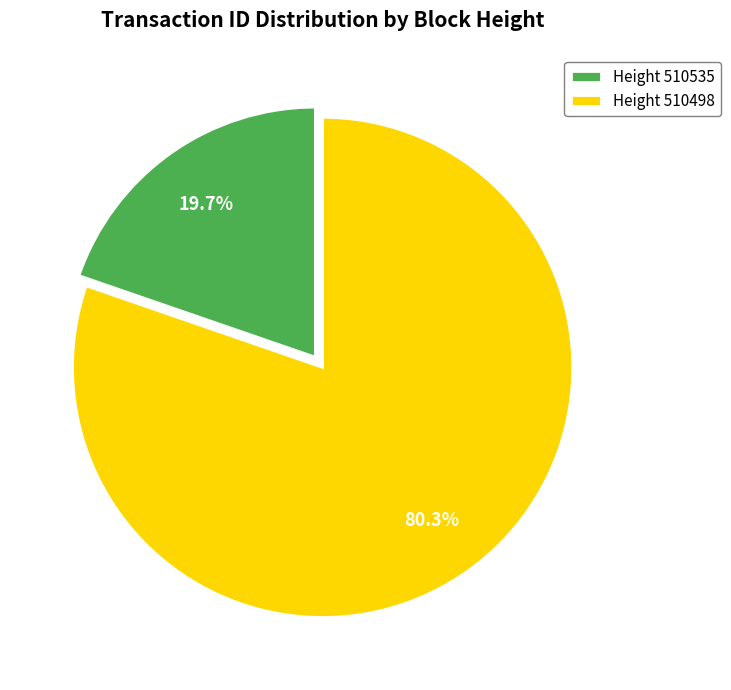

What portion of the pie excludes Height 510498?

19.7%